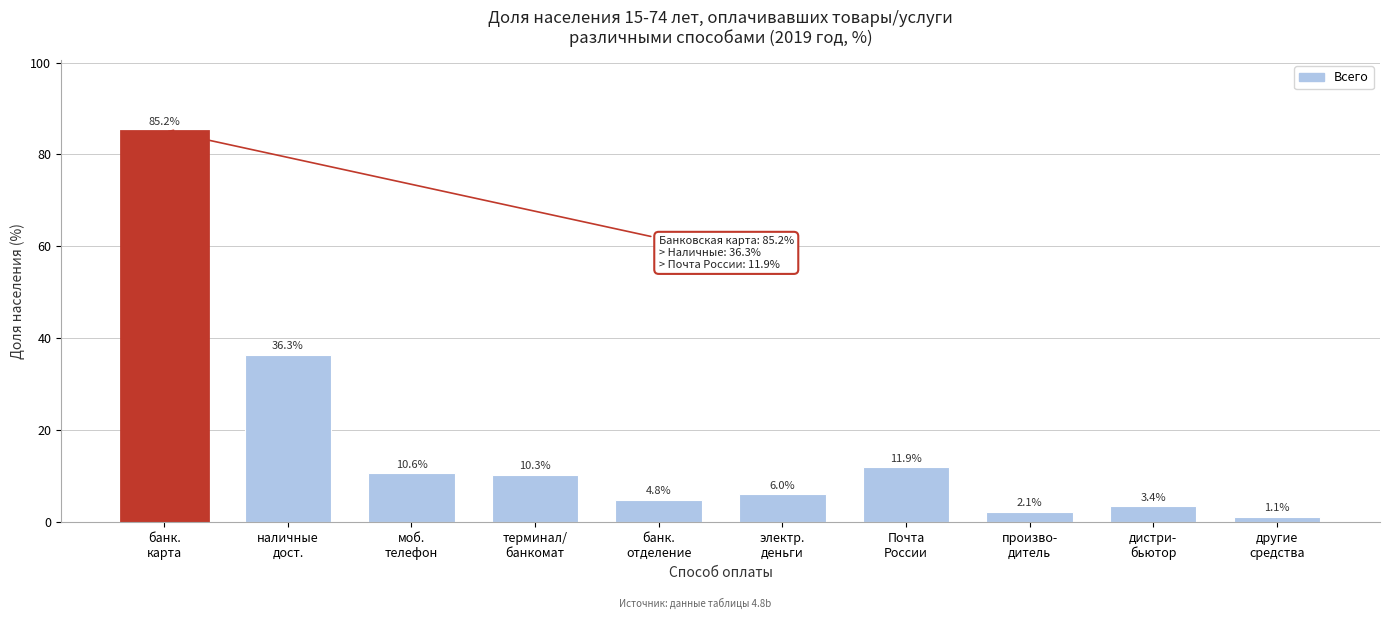

Reading right to left, list all the values displayed in this chart.

1.1	3.4	2.1	11.9	6.0	4.8	10.3	10.6	36.3	85.2